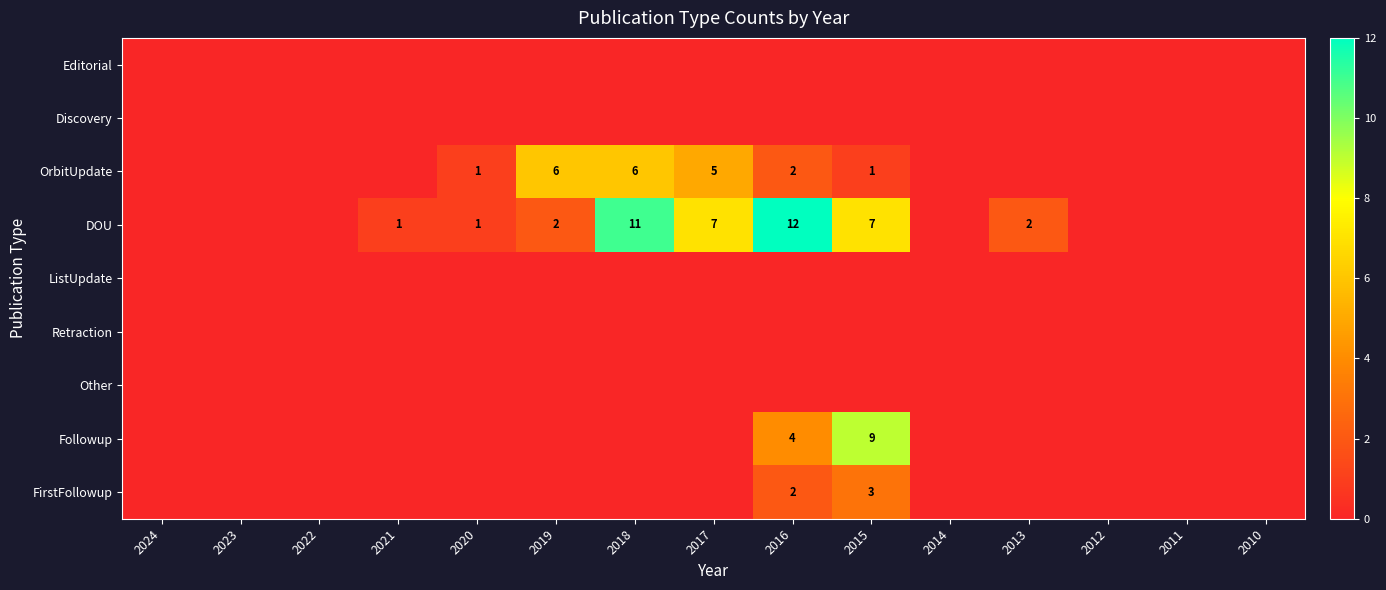

At which category is the sum across all series the highest?

2016